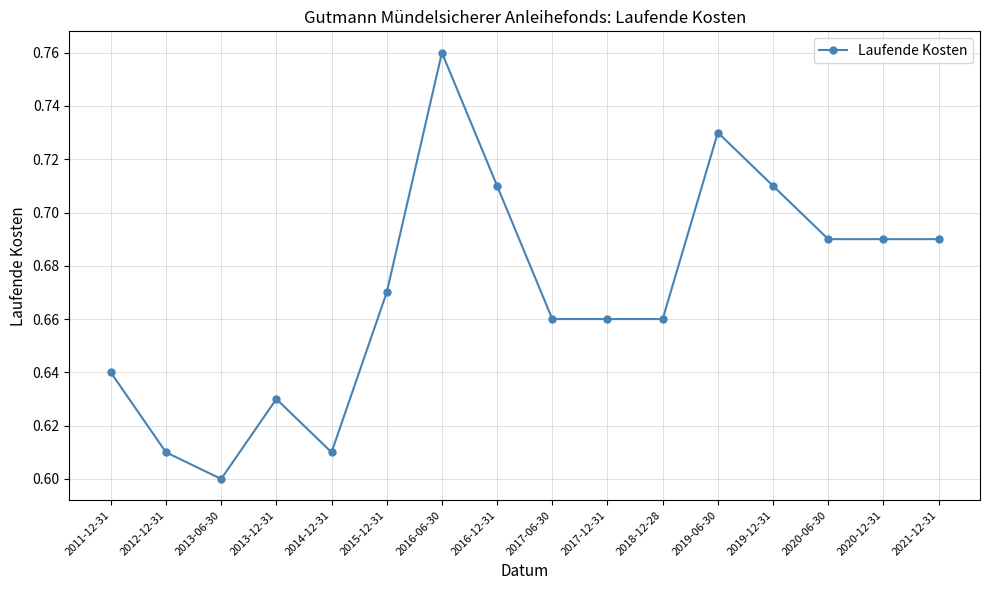

Between 2011-12-31 and 2016-12-31, which is larger?

2016-12-31